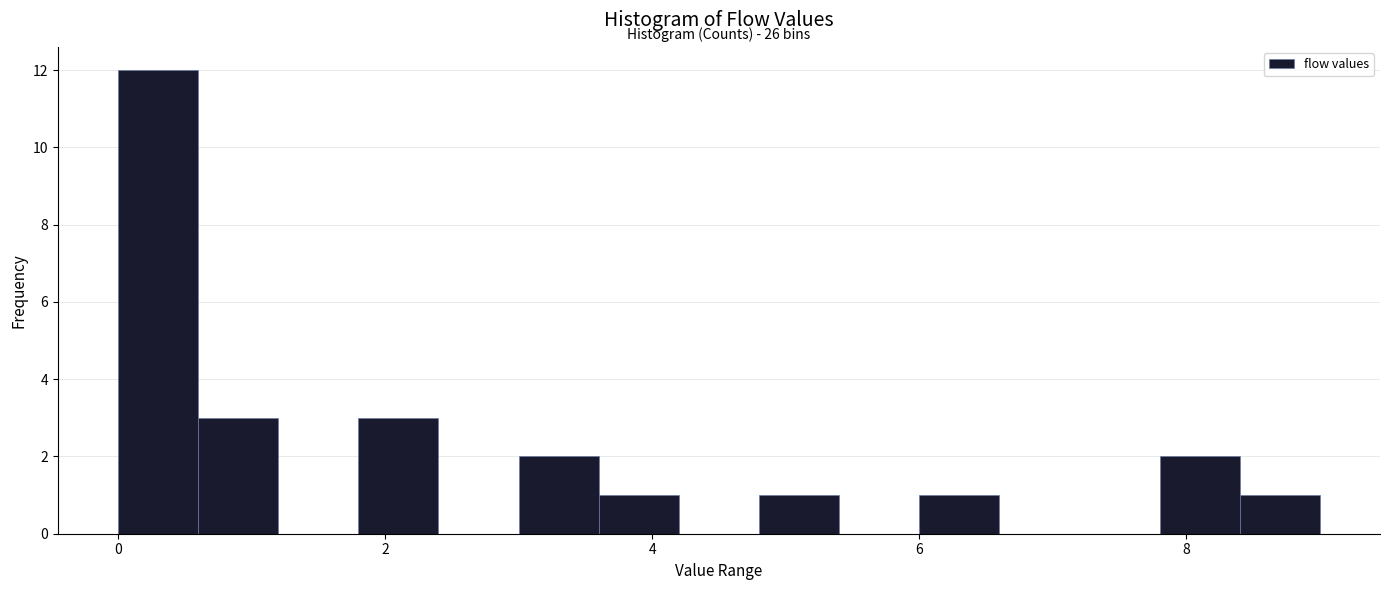

Around what value on the x-axis is the tallest bar? Give the approximate position of its centre, as read against the axis.

0.4